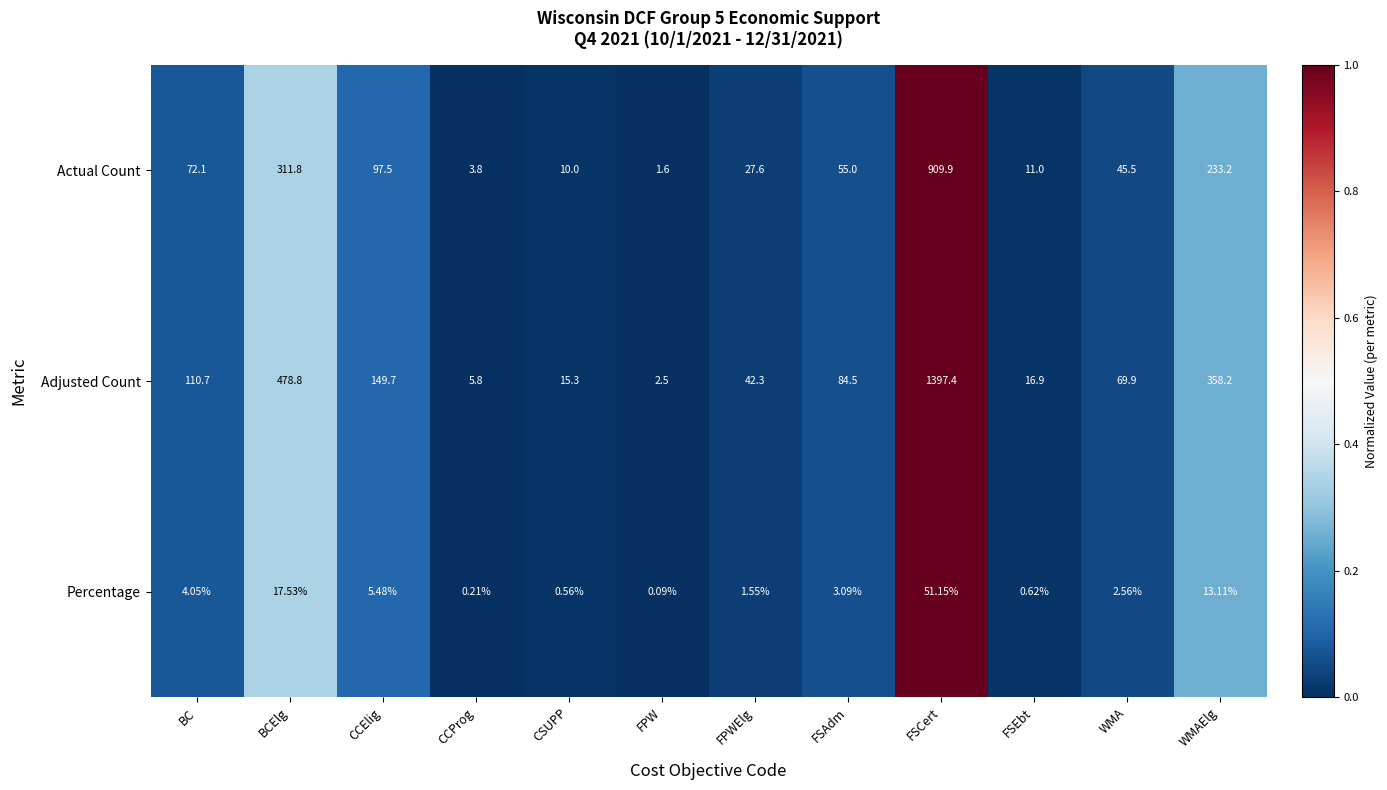

Where does the Actual Count series first go above 55?

BC